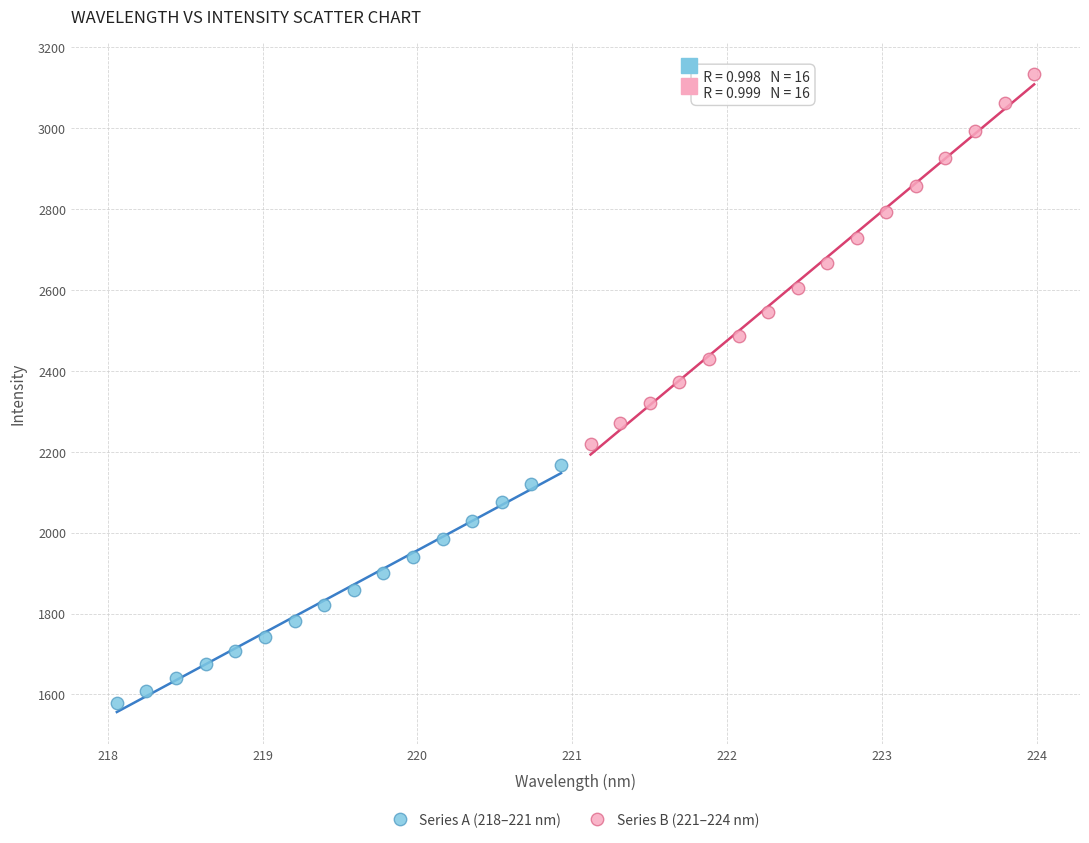

Which series contains the highest Y value?

Series B (221–224 nm)